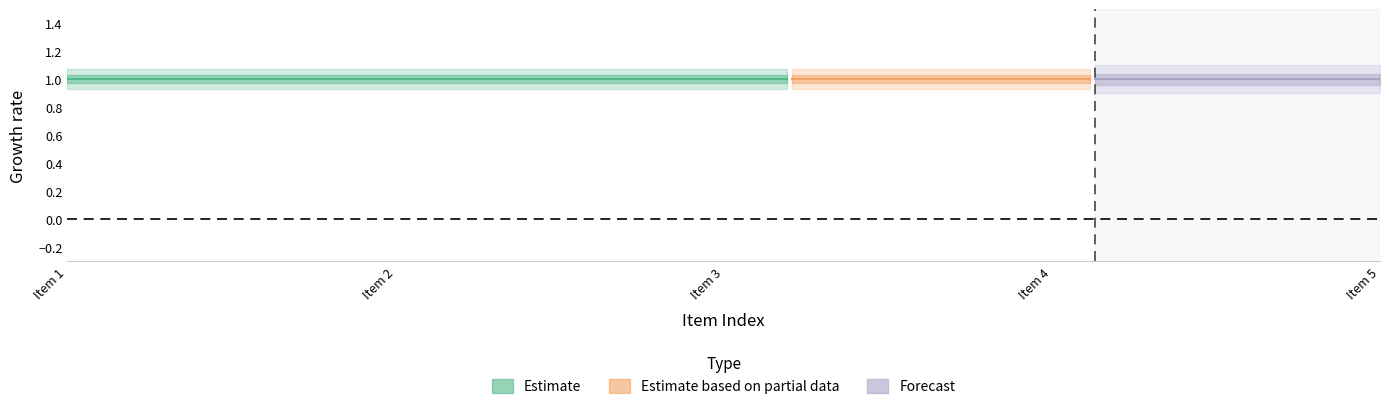

Is this an area chart (filled region under the line)?

No